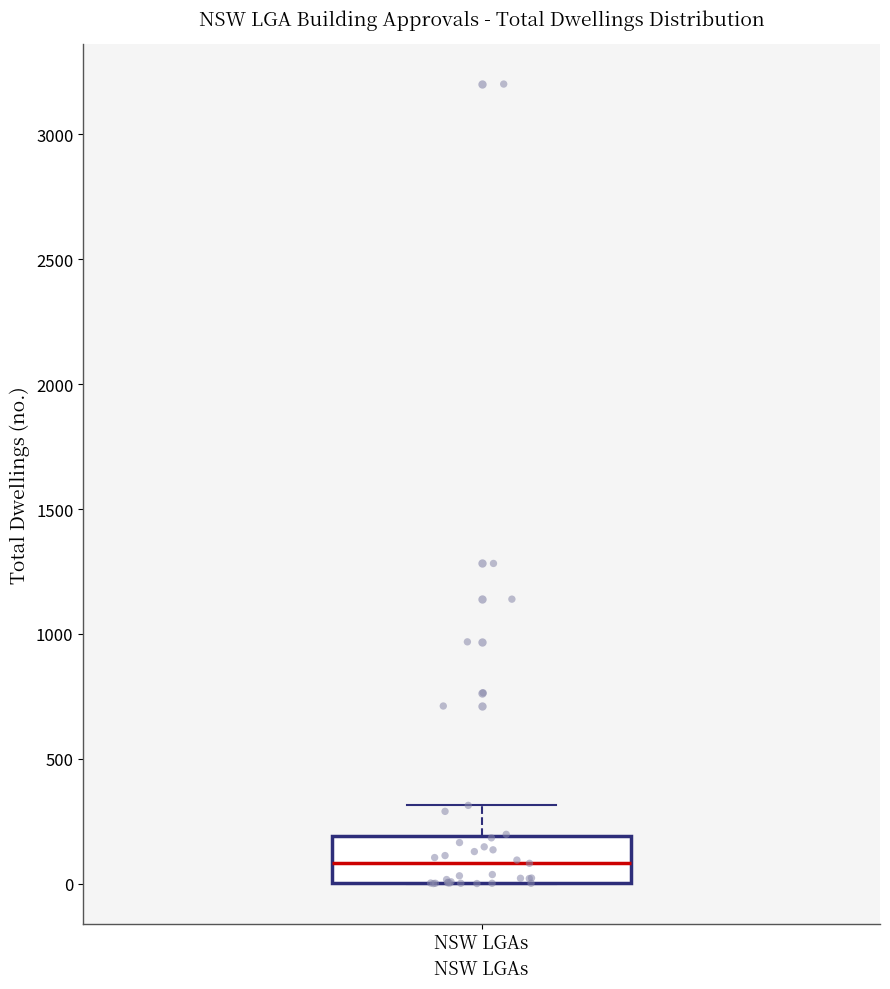

Read this box plot against the y-axis: the position of the median line, the range covered by the box, and the ends of both whiskers. The values are not printed on the chart, so give them approximately, as read against the axis.

median 100, box 0 to 200, whiskers 0 to 300